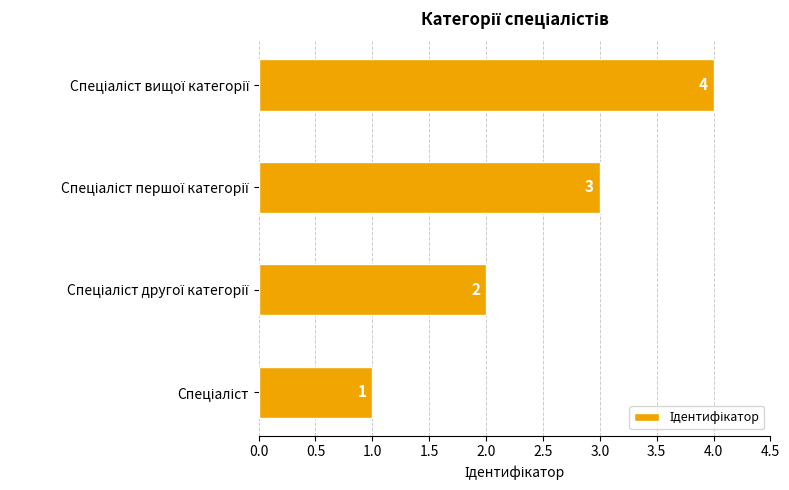

What is the difference between the maximum and minimum values?

3